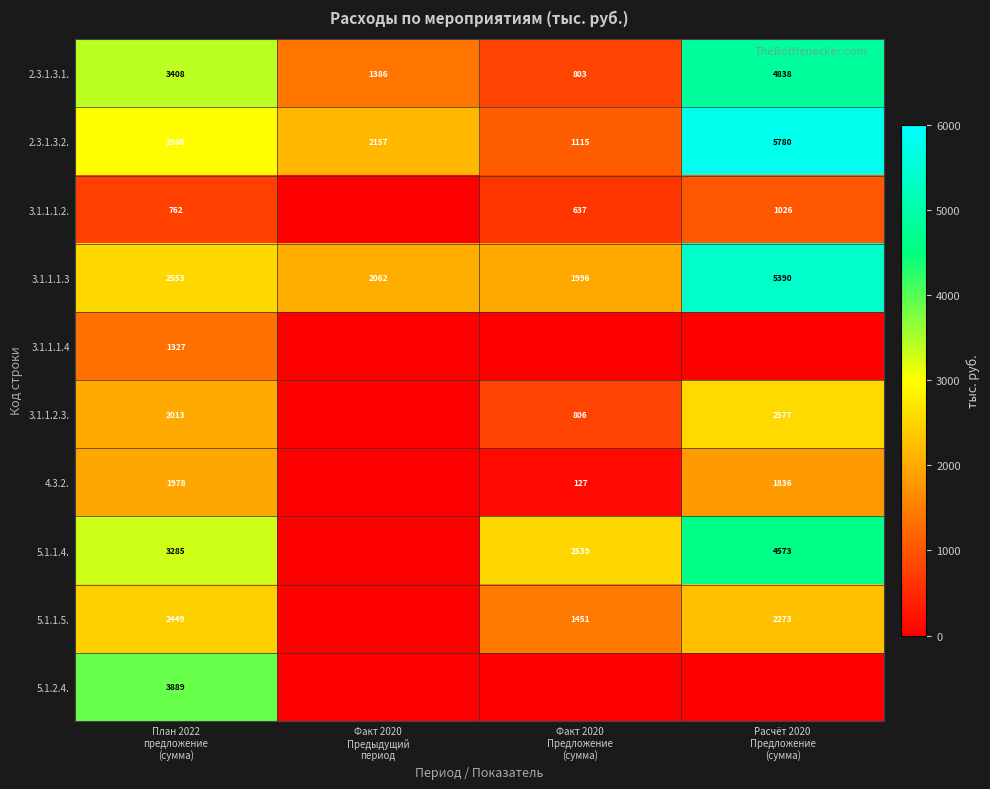

What is the average value of the 2.3.1.3.2. series?

3010